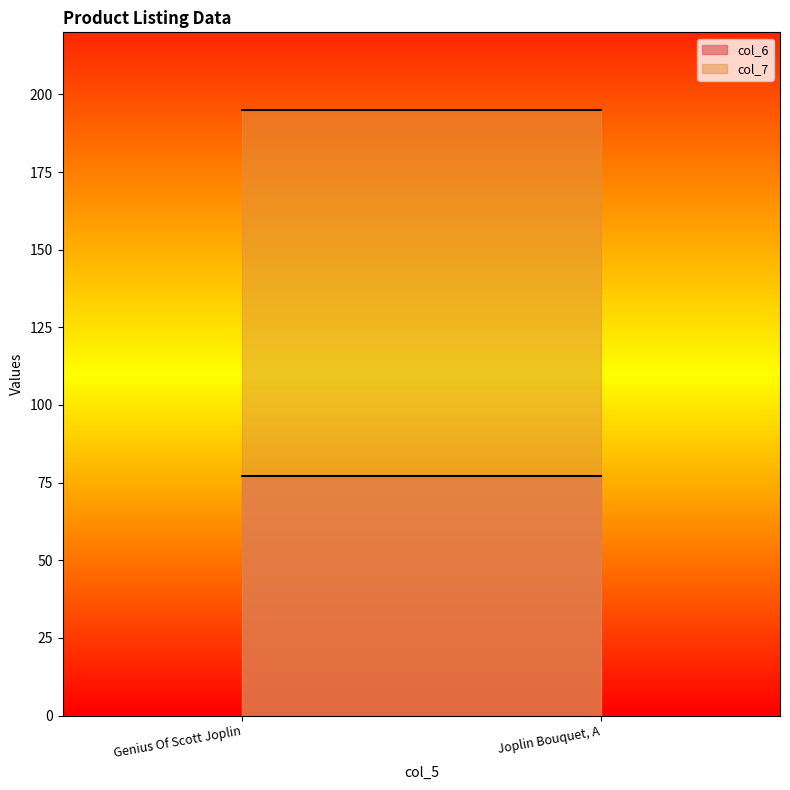

List the labels in order of col_7 value, largest first.

Genius Of Scott Joplin, Joplin Bouquet, A